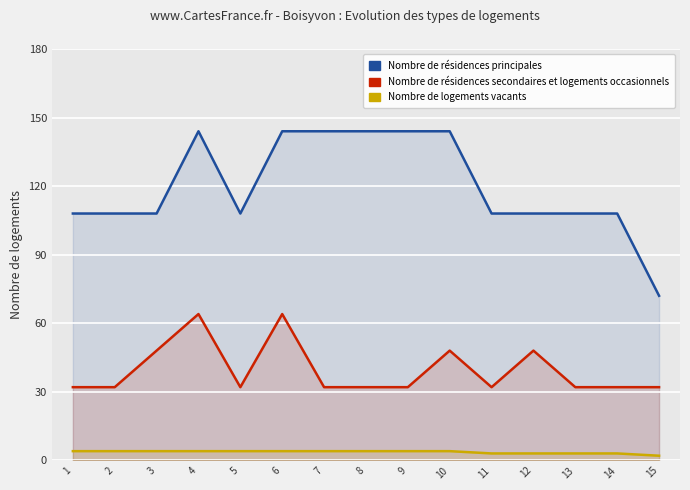

What is the difference between the maximum and minimum values in the Nombre de résidences principales series?

72